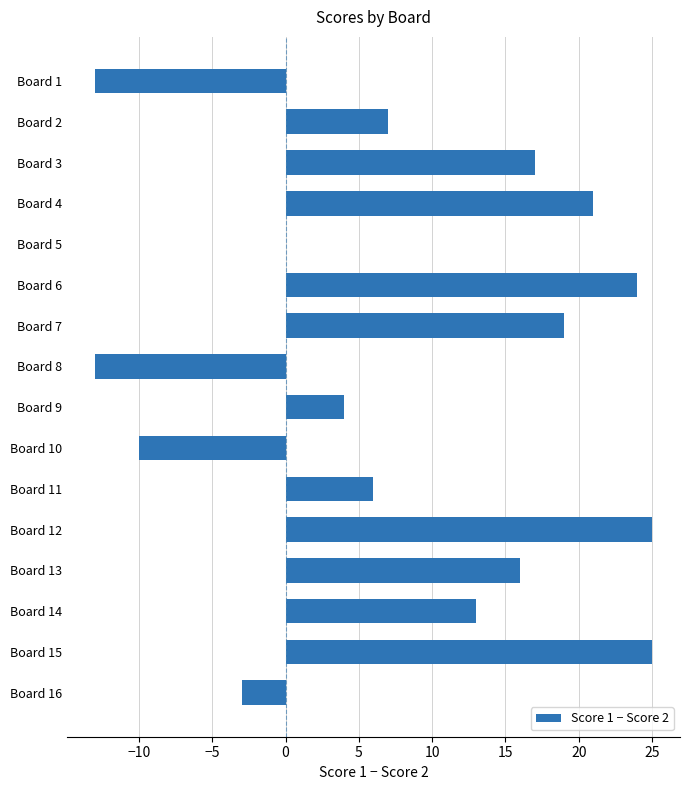

What is the sum of the values at Board 14 and Board 15?

38